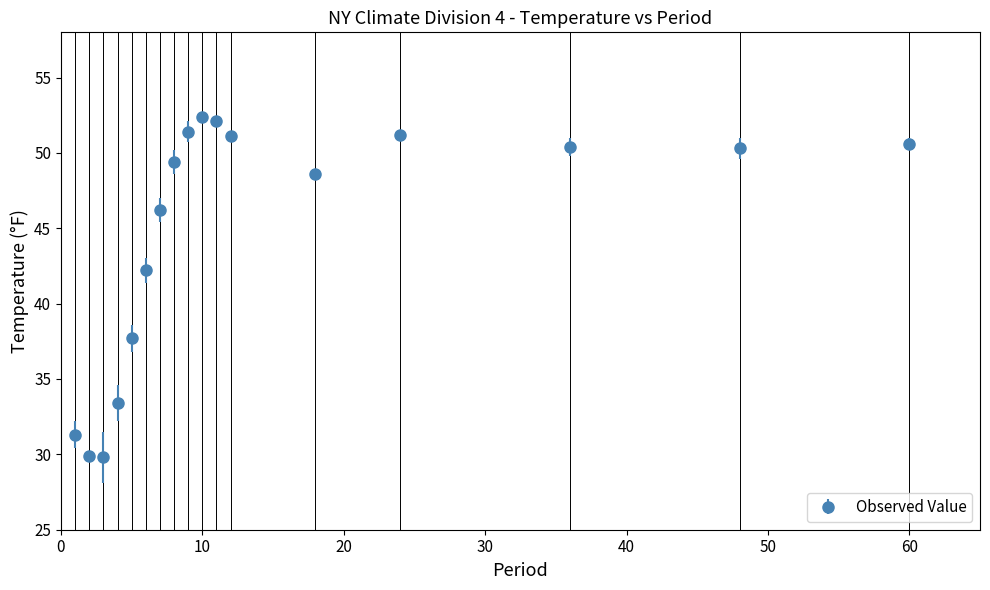

True or false: there are more than 1 points higher than both neighbors.

True